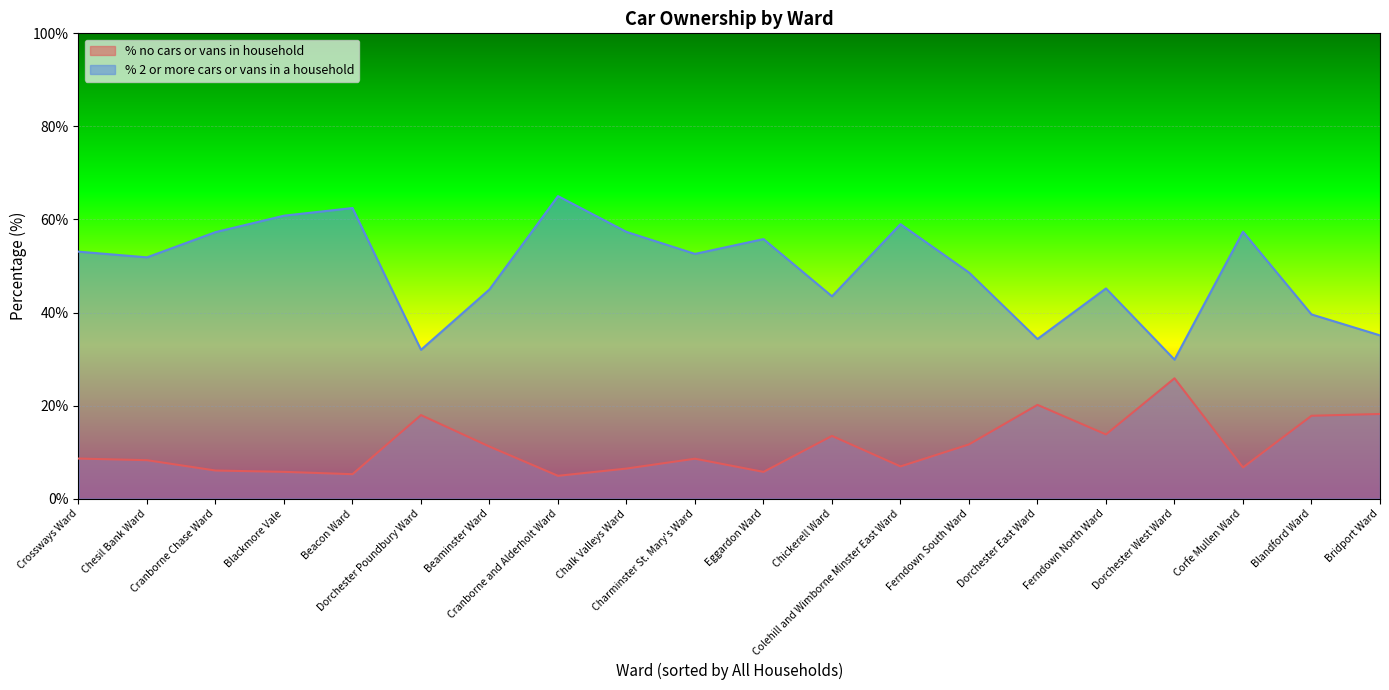

Where is the first local minimum for % 2 or more cars or vans in a household?

Chesil Bank Ward